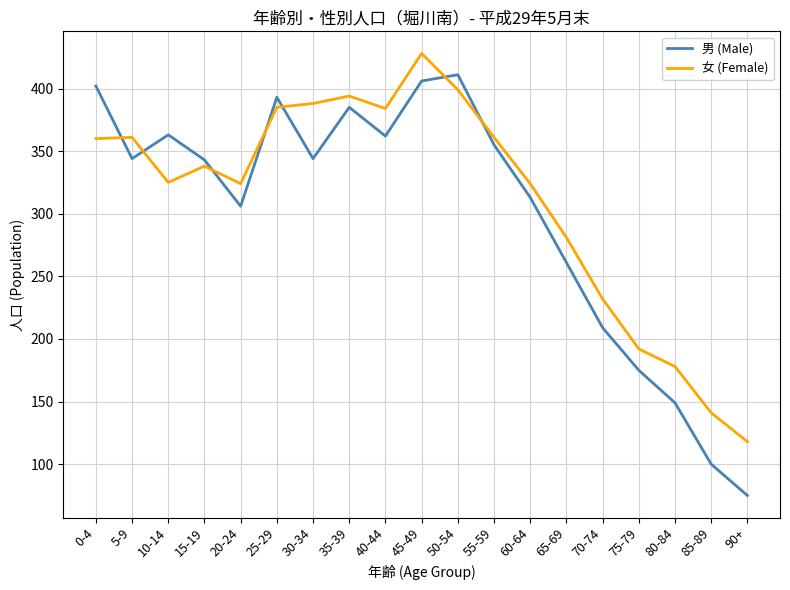

Read the 男 (Male) value at 70-74, to the nearest 5.

210